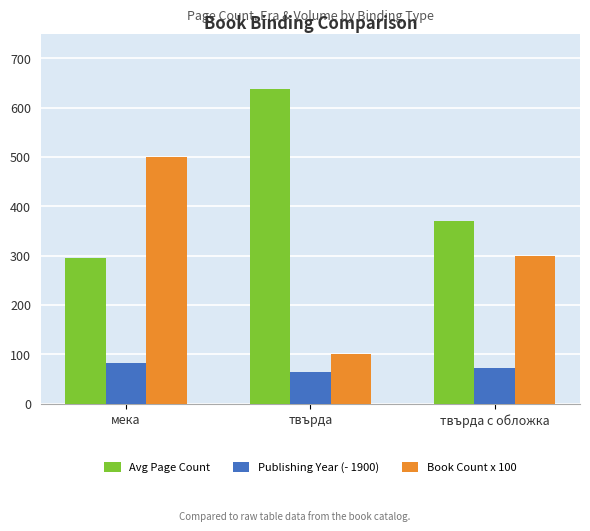

What value does the Publishing Year (- 1900) series have at мека, to the nearest 5?

80